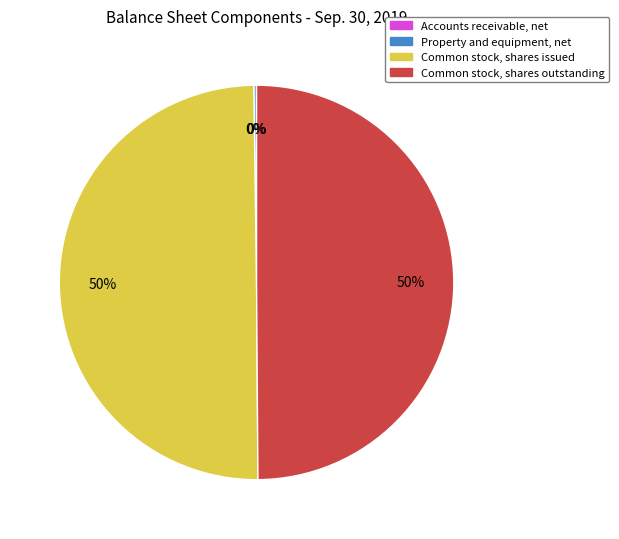

What percentage is the Common stock, shares issued slice, to the nearest percent?

50%